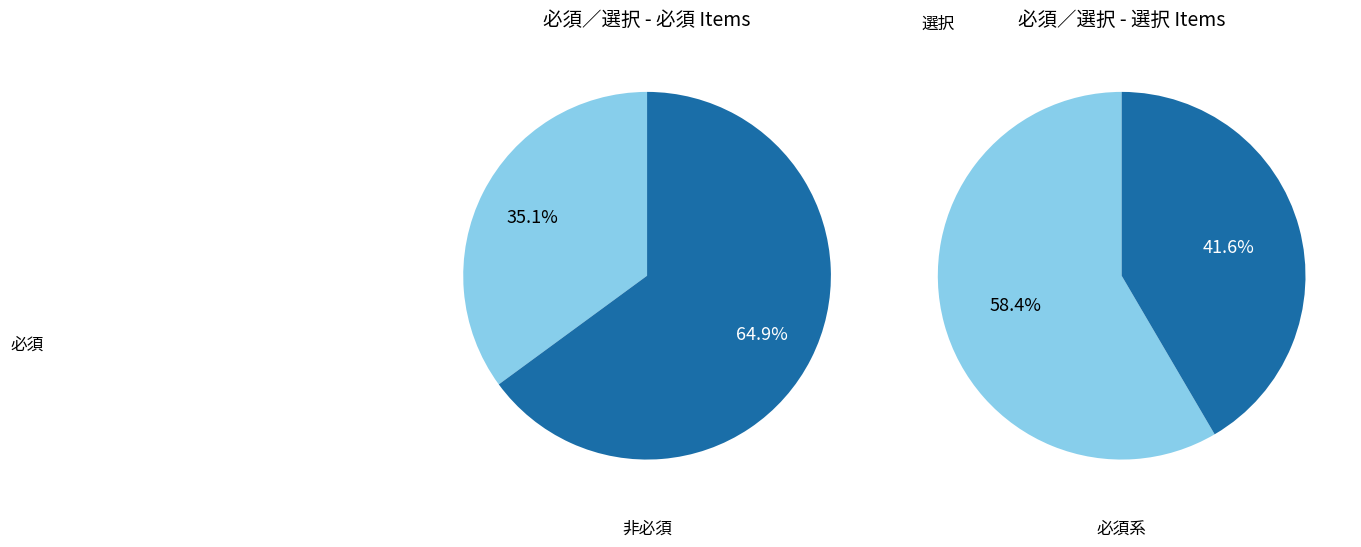

Which category has the biggest portion of the pie?

選択